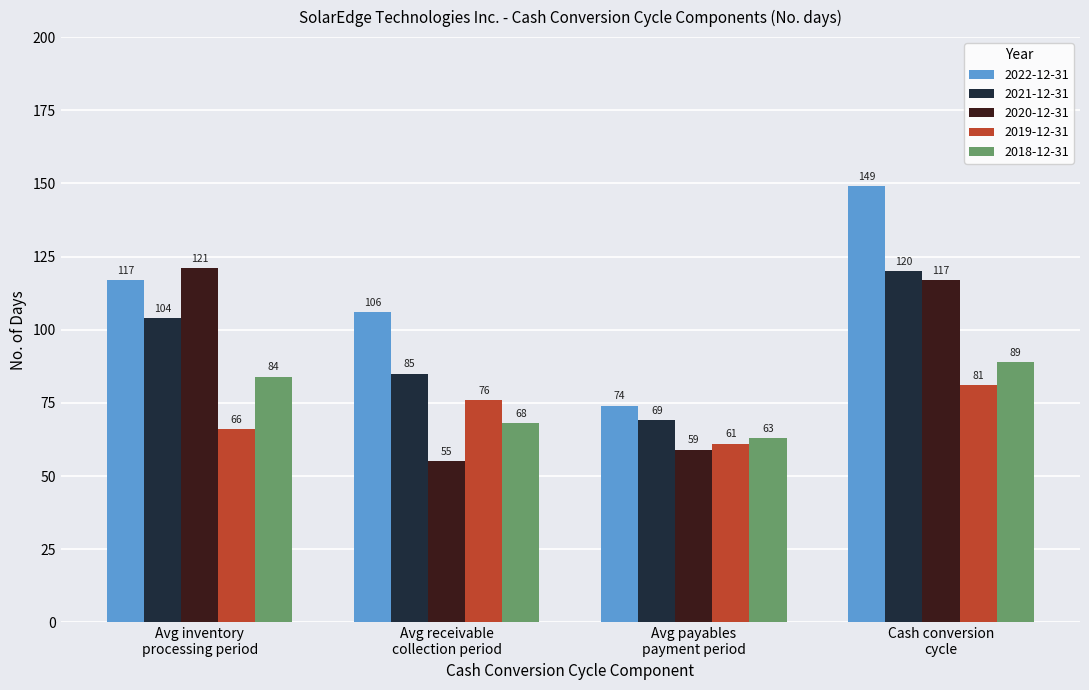

Is it true that 2018-12-31 equals 84 at Avg inventory
processing period?

True